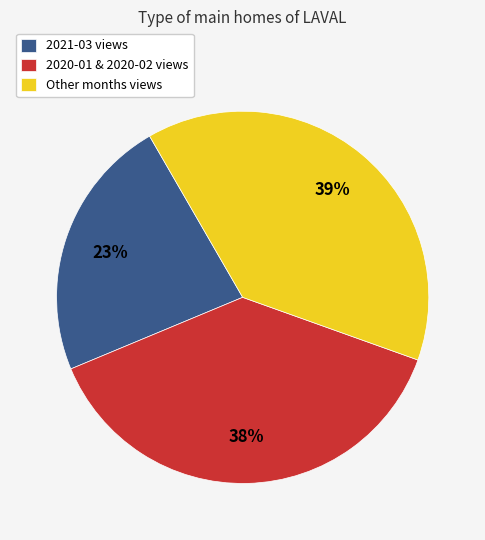

Is it true that Other months views is 39% of the pie?

True